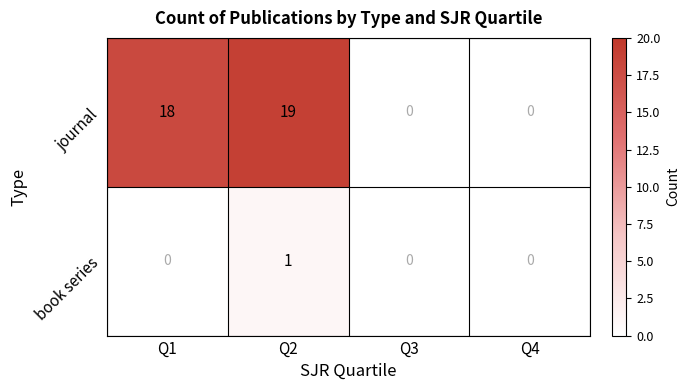

Reading right to left, what are all the values shown in this chart?

journal: Q4=0	Q3=0	Q2=19	Q1=18
book series: Q4=0	Q3=0	Q2=1	Q1=0